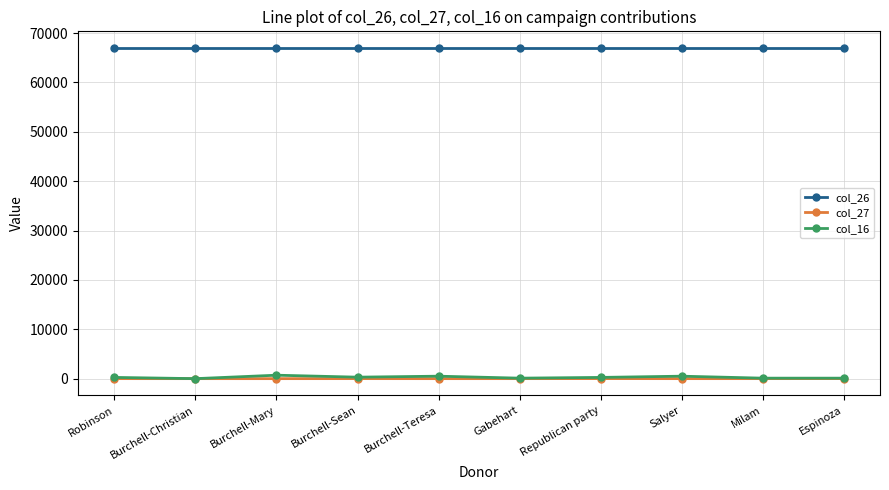

What is the value of the col_16 point at the 4th from the left?

301